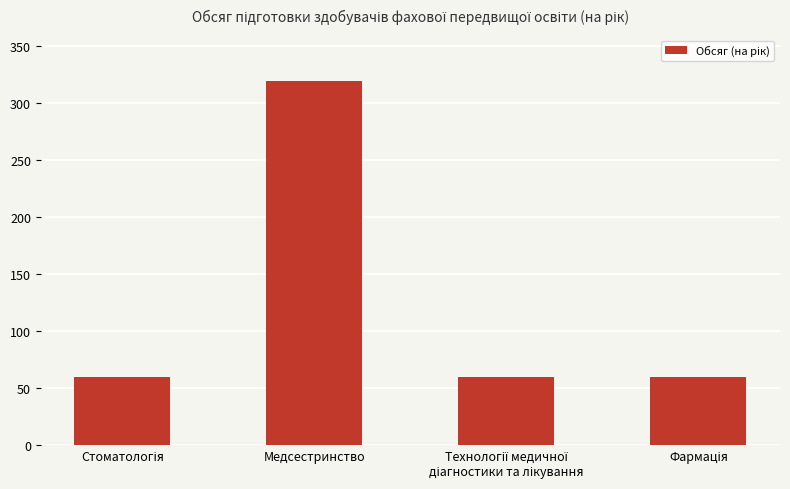

Count the values in the range 60 to 320.

4